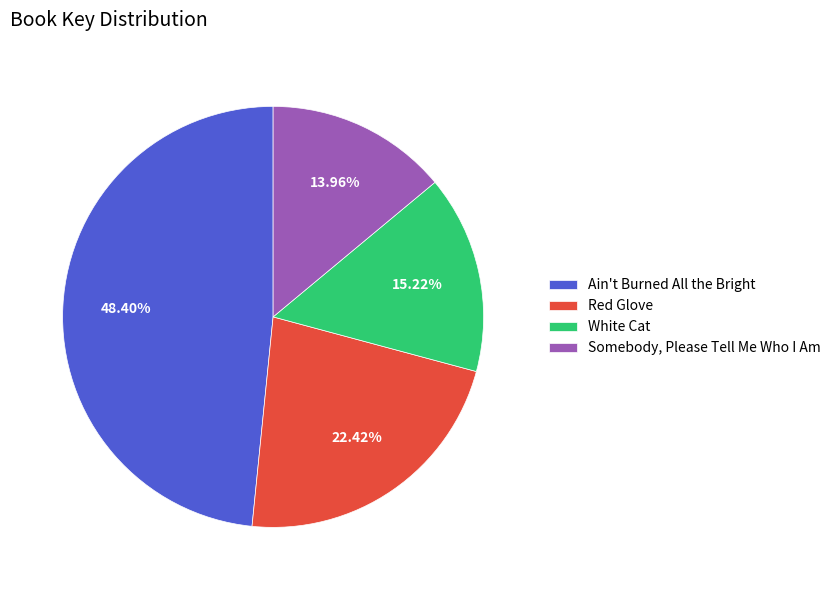

Does Red Glove account for over 50% of the chart?

No